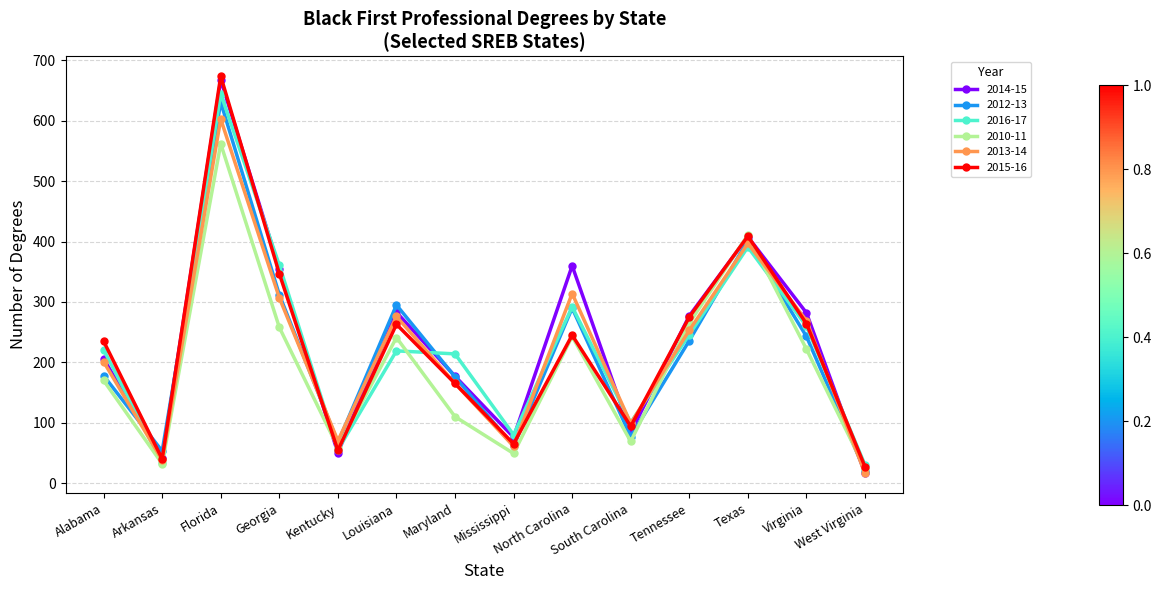

How many data points in 2013-14 are less than 253?

7